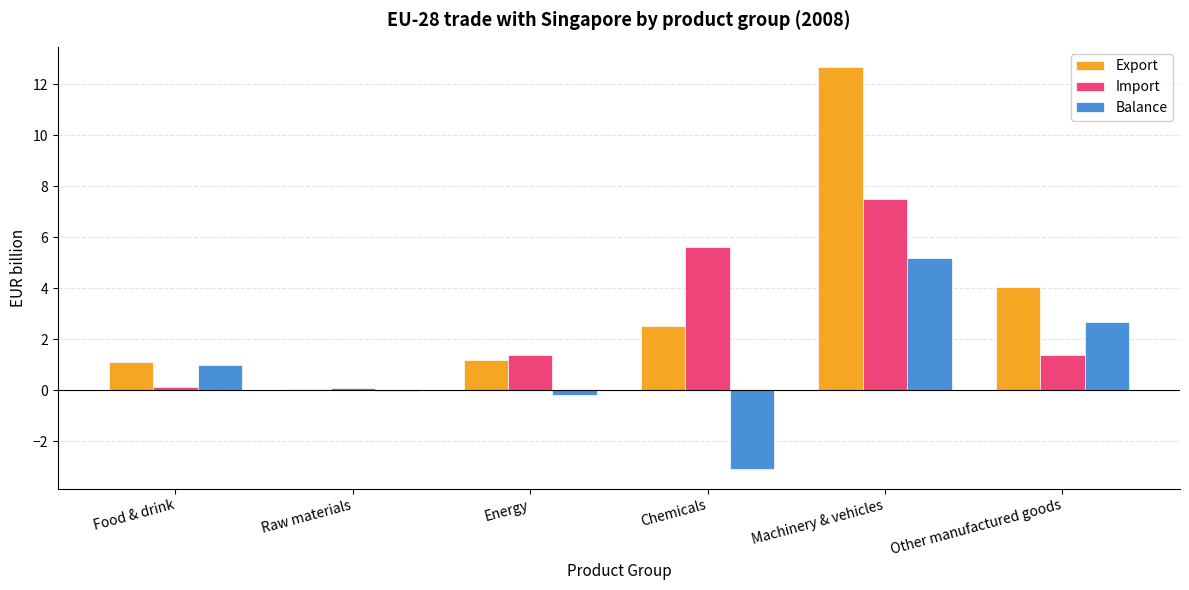

Which category has the highest value in the Balance series?

Machinery & vehicles